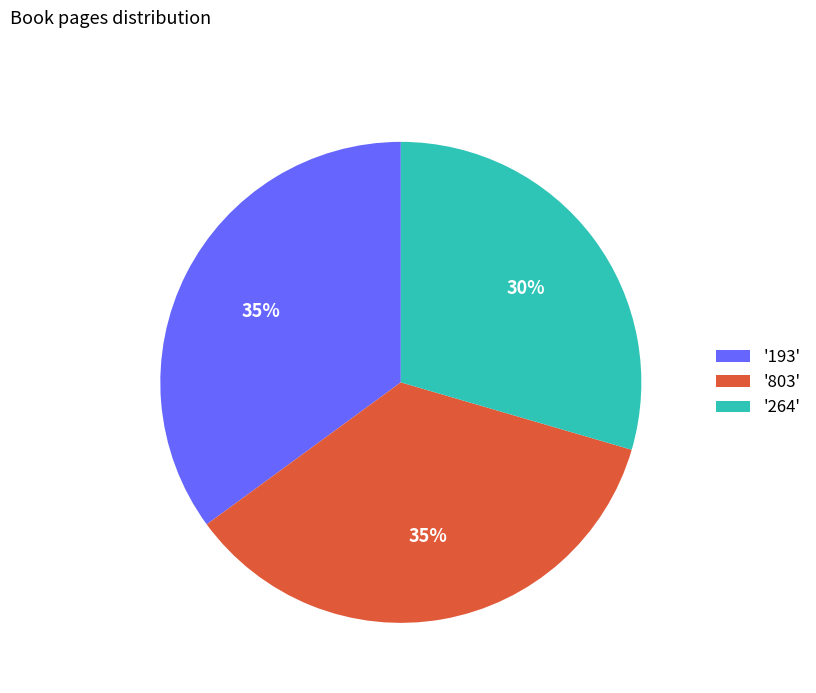

To the nearest percent, what percentage of the pie is '803'?

35%